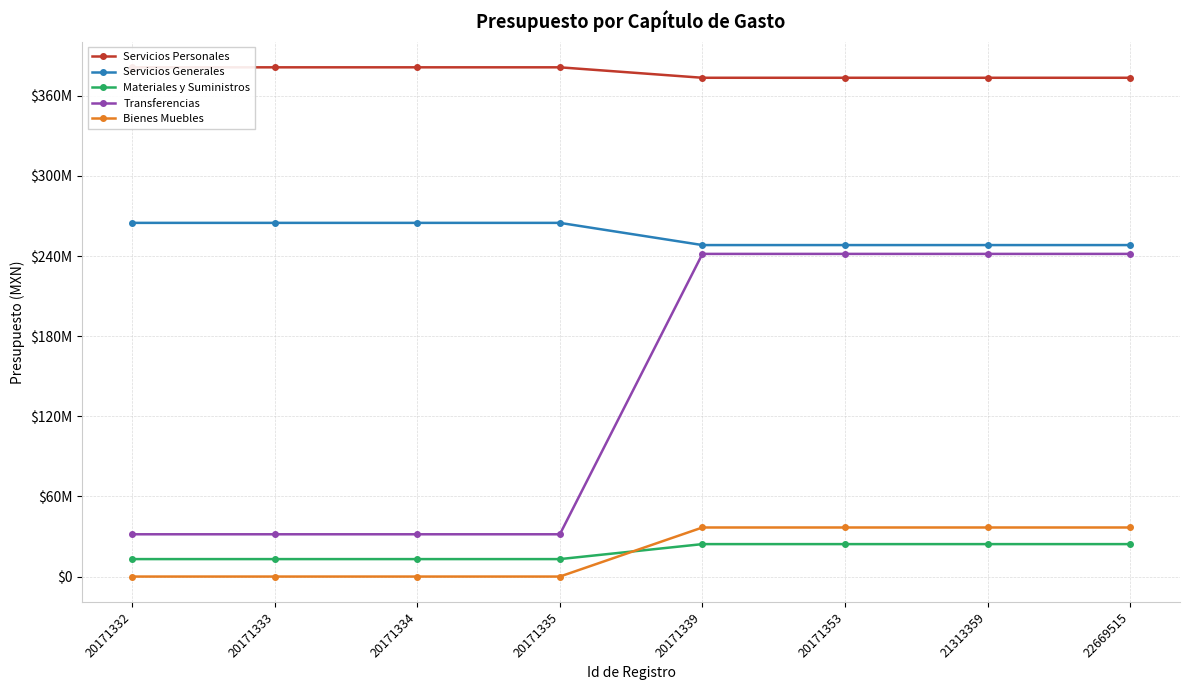

How many categories are shown in the chart?

8